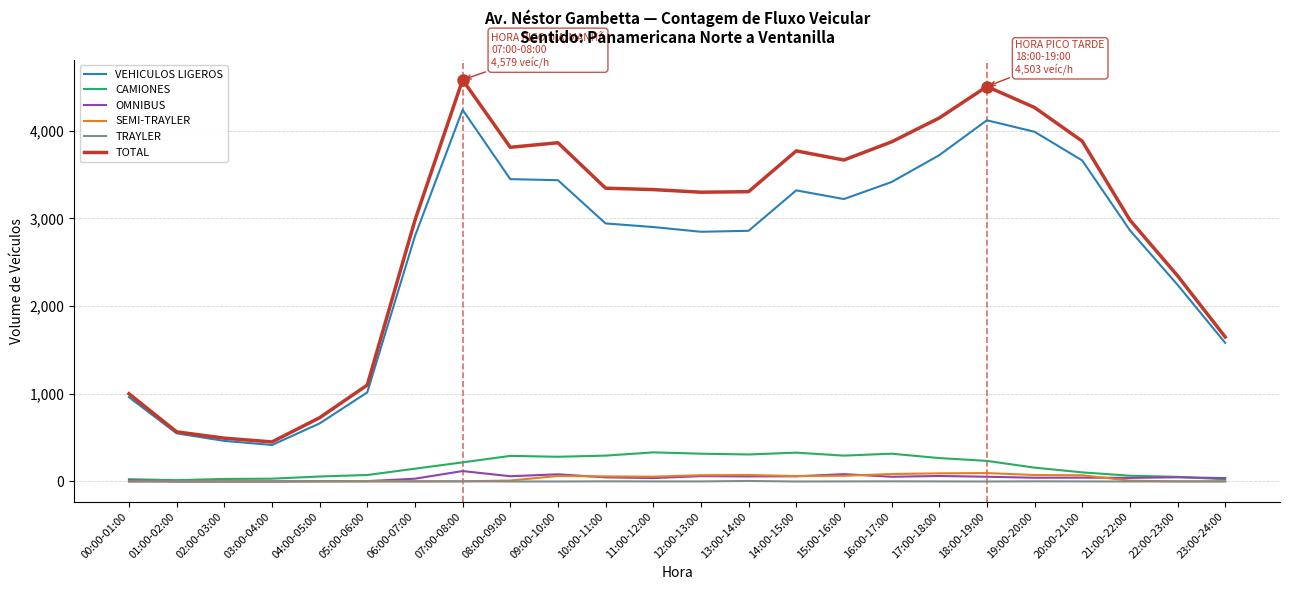

What is the difference between the maximum and minimum values in the TRAYLER series?

6